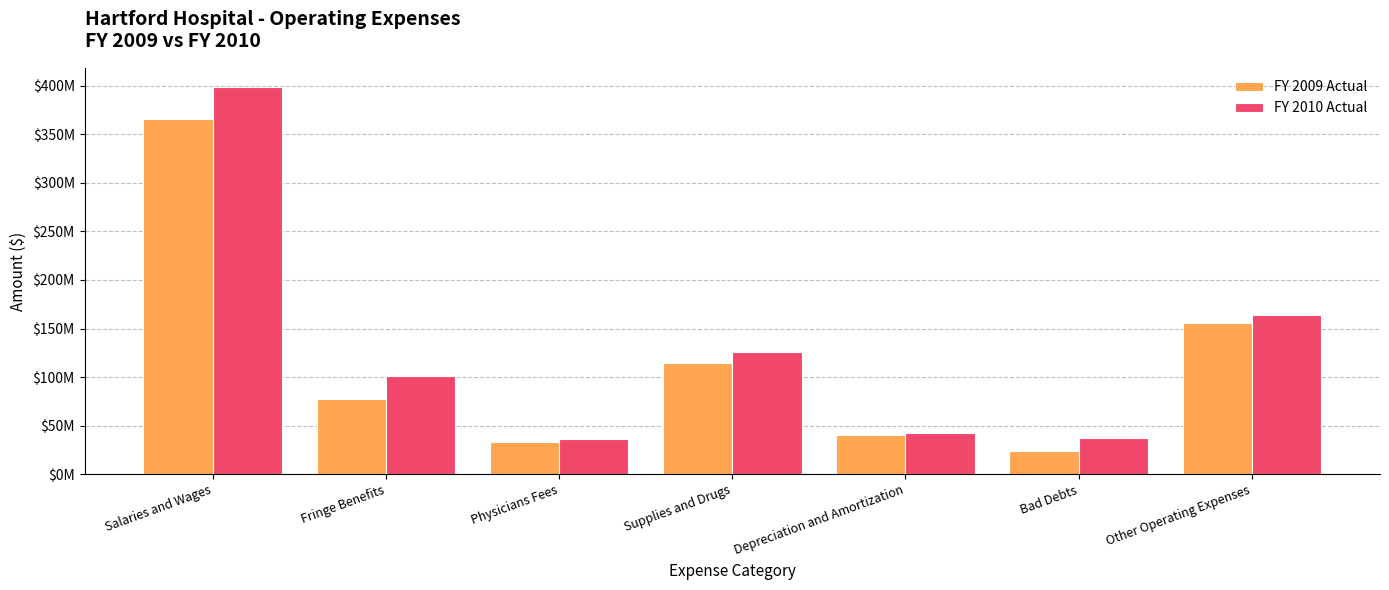

What is the difference between the maximum and minimum values in the FY 2010 Actual series?

362499160